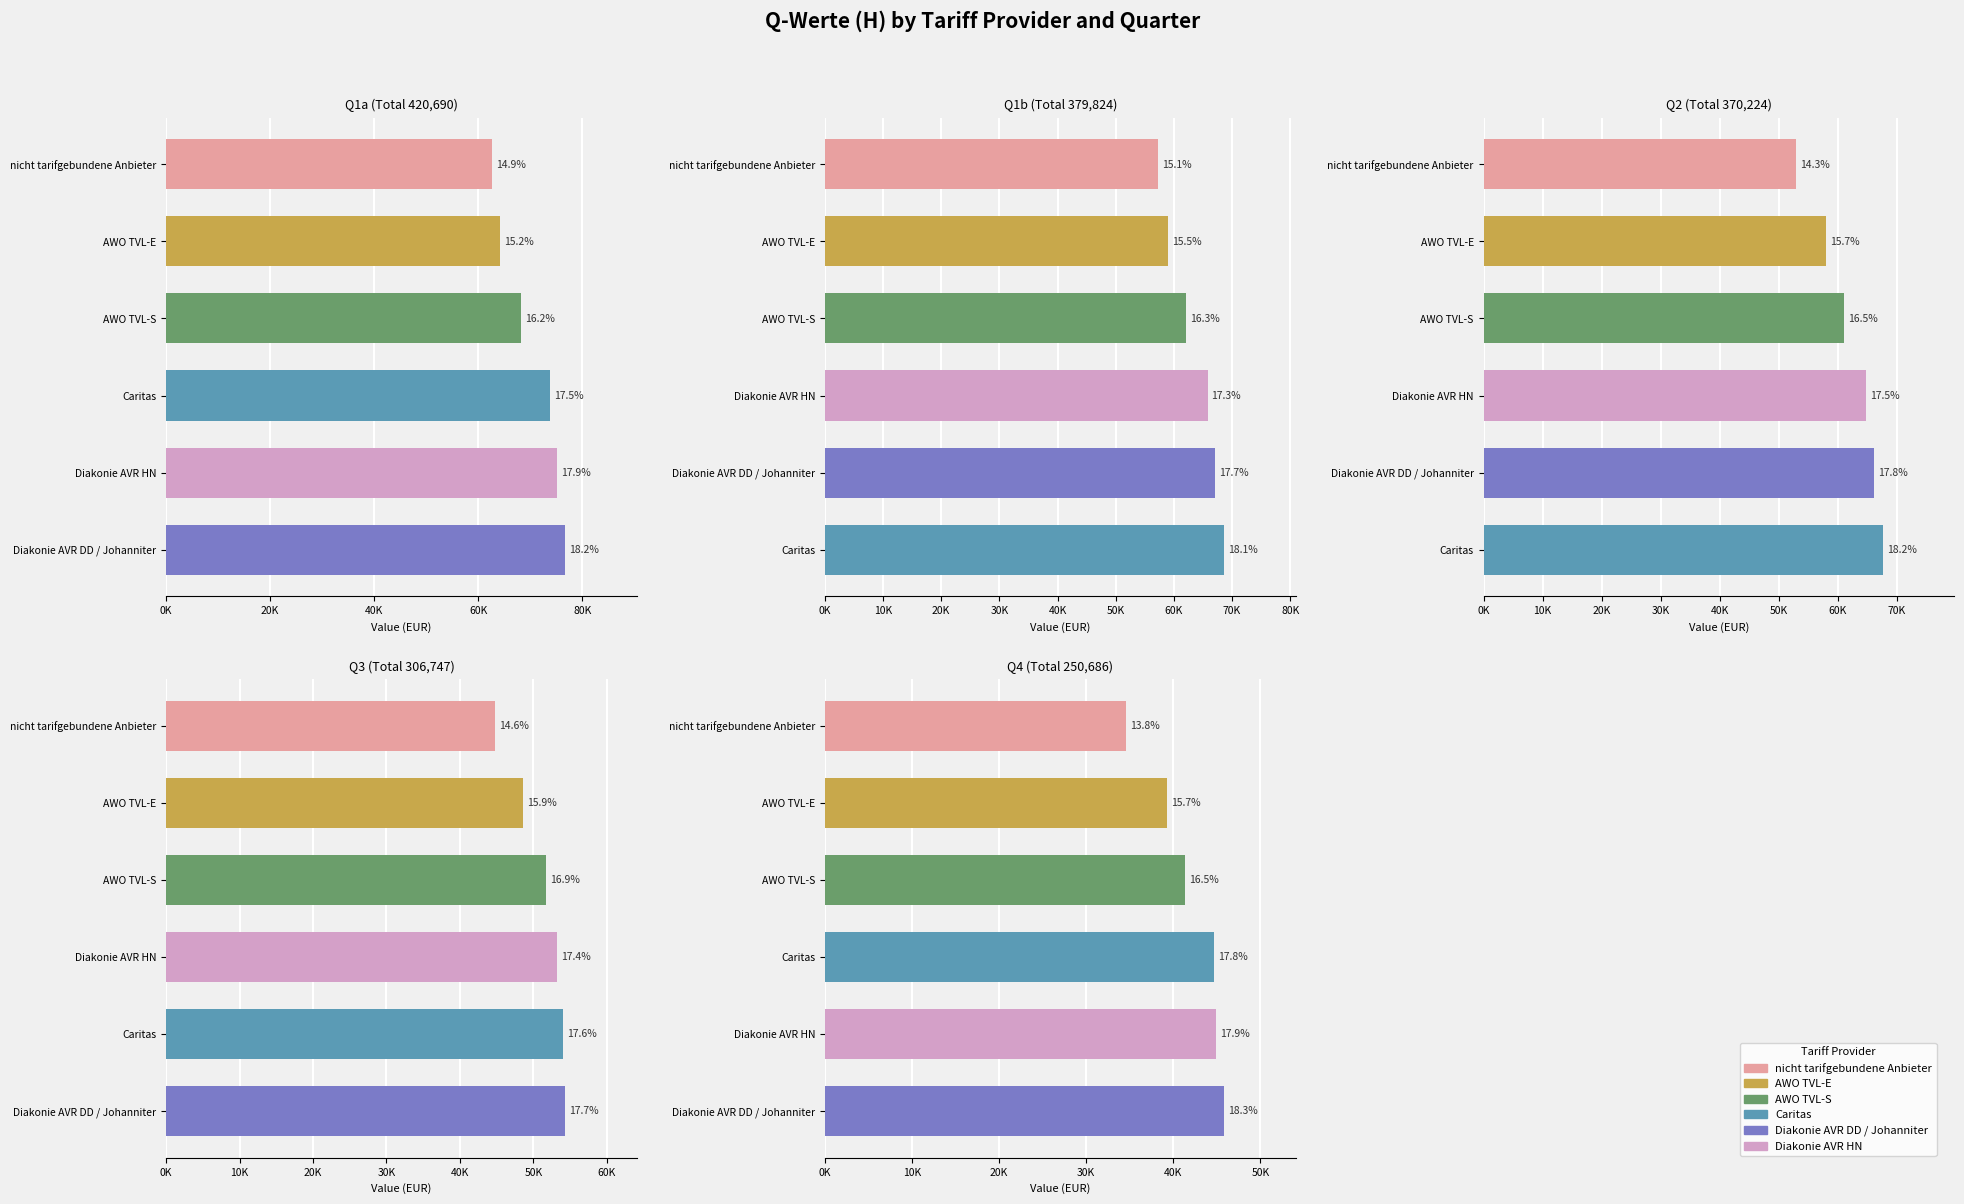

Which series changed the most between Q1b and Q4?

Caritas